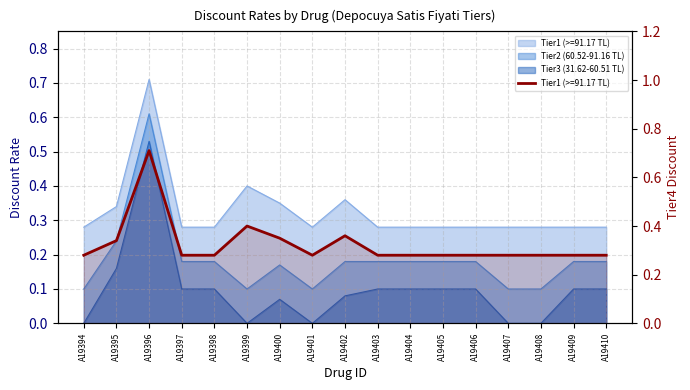

At A19407, list the series in order from largest to smallest.

Tier1 (>=91.17 TL), Tier2 (60.52-91.16 TL), Tier3 (31.62-60.51 TL)